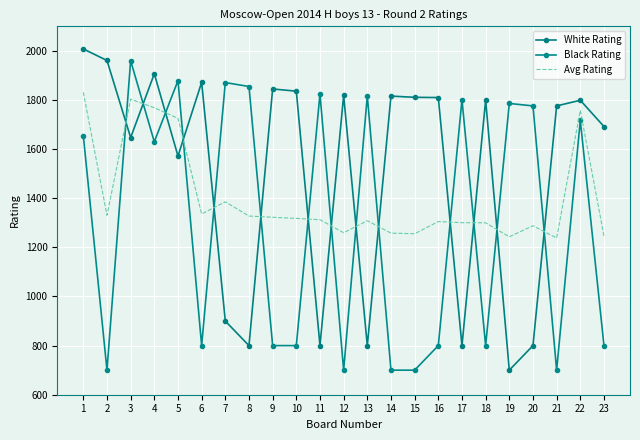

What is the approximate value of Avg Rating at 20?

1288.0